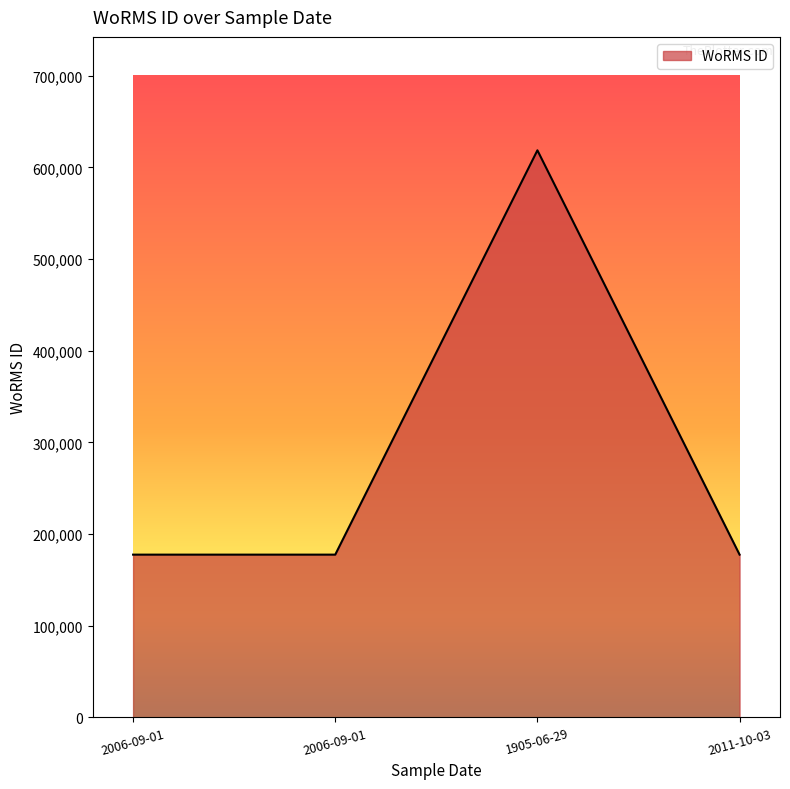

What is the sum of the values at 1905-06-29 and 2006-09-01?

796336